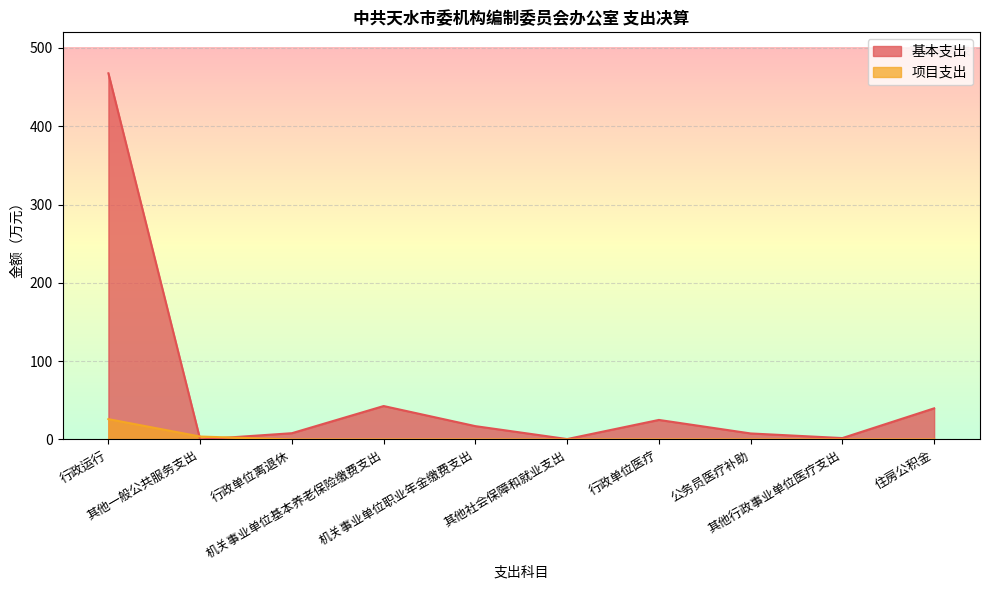

Which series has the largest range (max minus min)?

基本支出